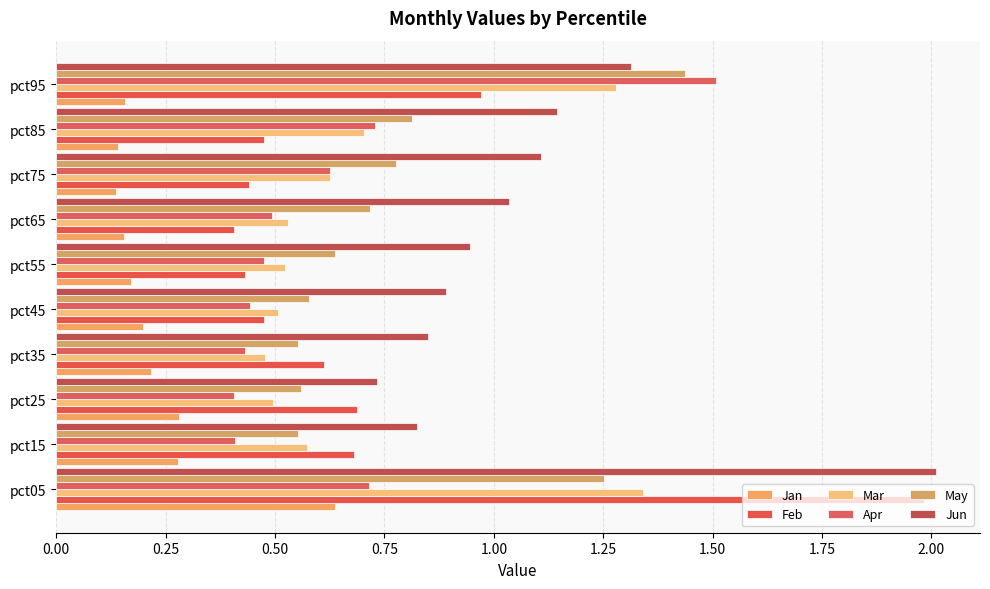

What are all the series names shown in the legend?

Jan, Feb, Mar, Apr, May, Jun